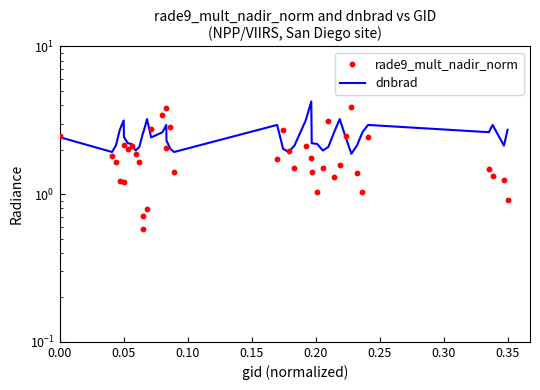

Which series has the largest total across all categories?

dnbrad